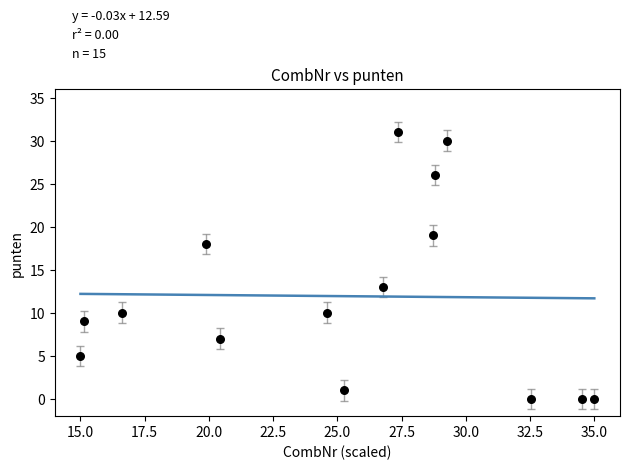

What is the range of Y values (max minus min)?

31